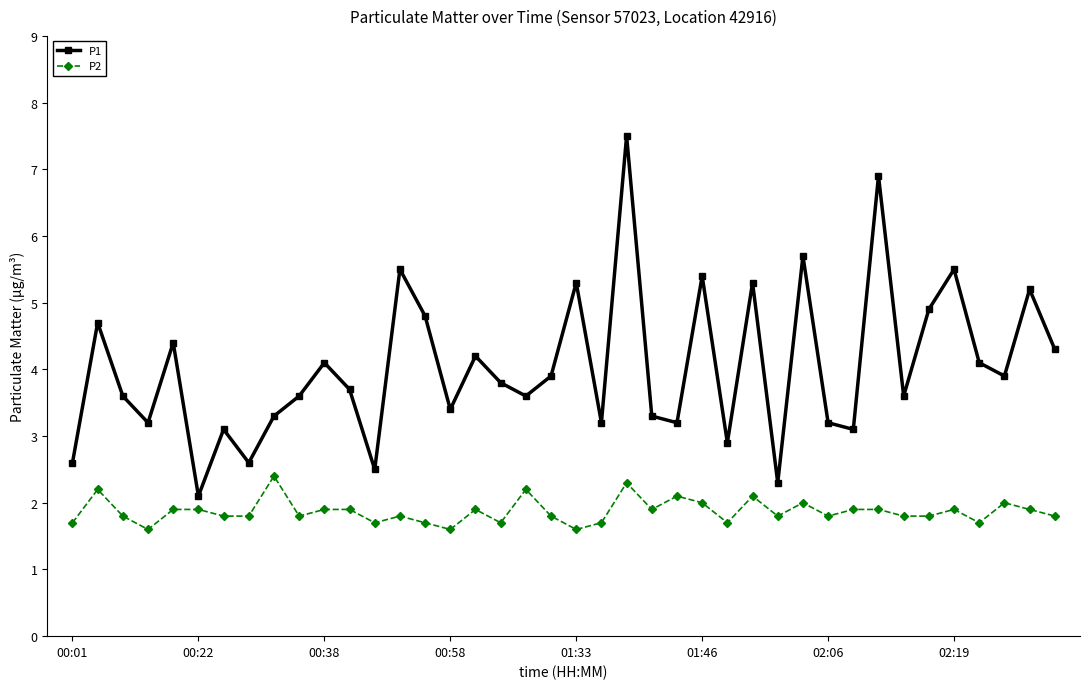

Count the P2 values in the range 1 to 2.

34